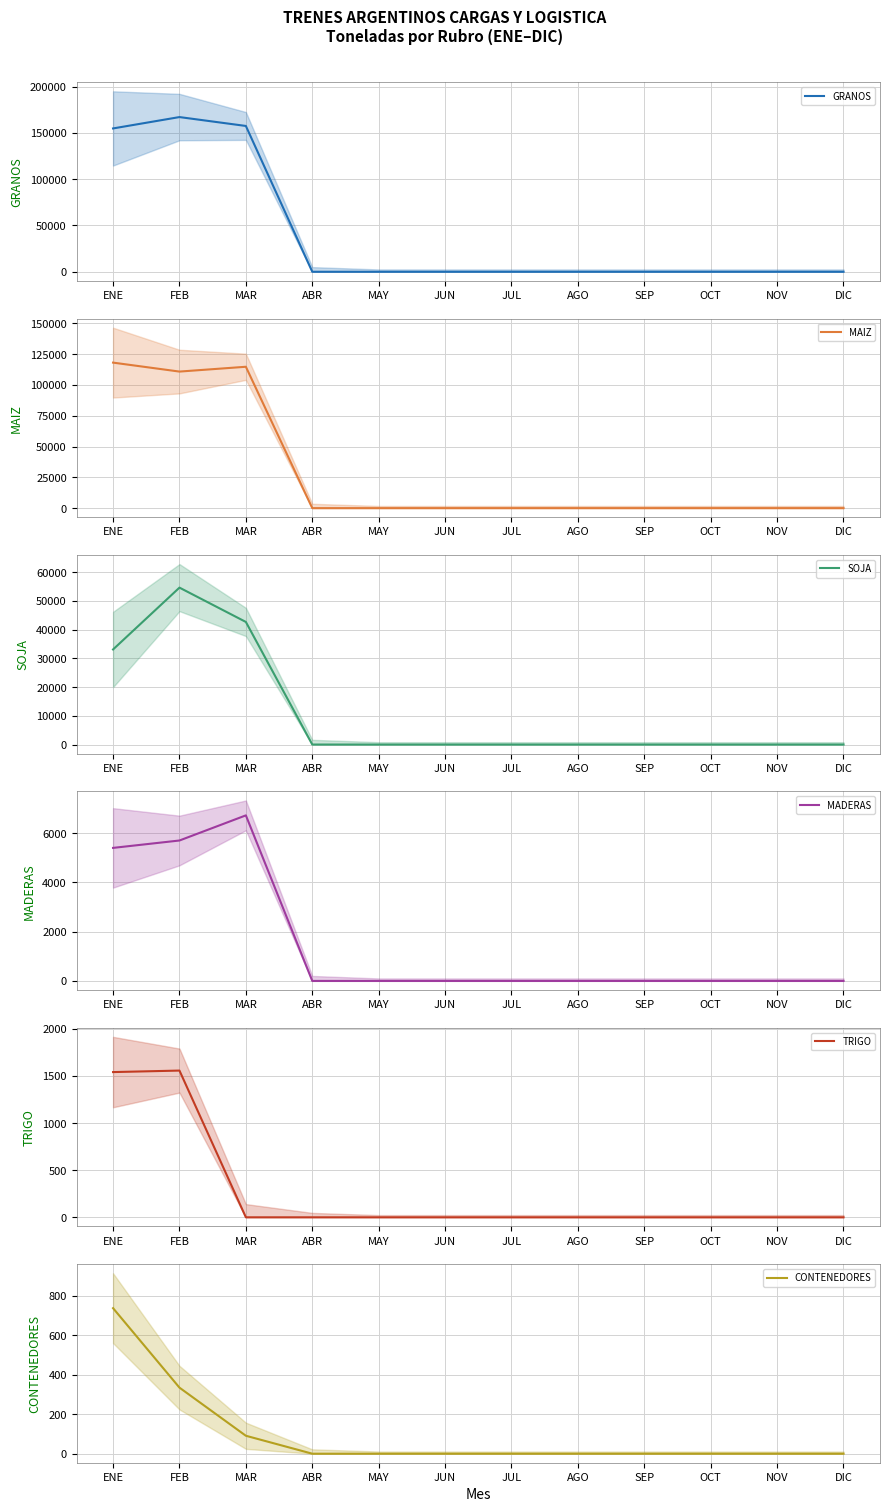

At which label is MAIZ closest to 59073?

FEB